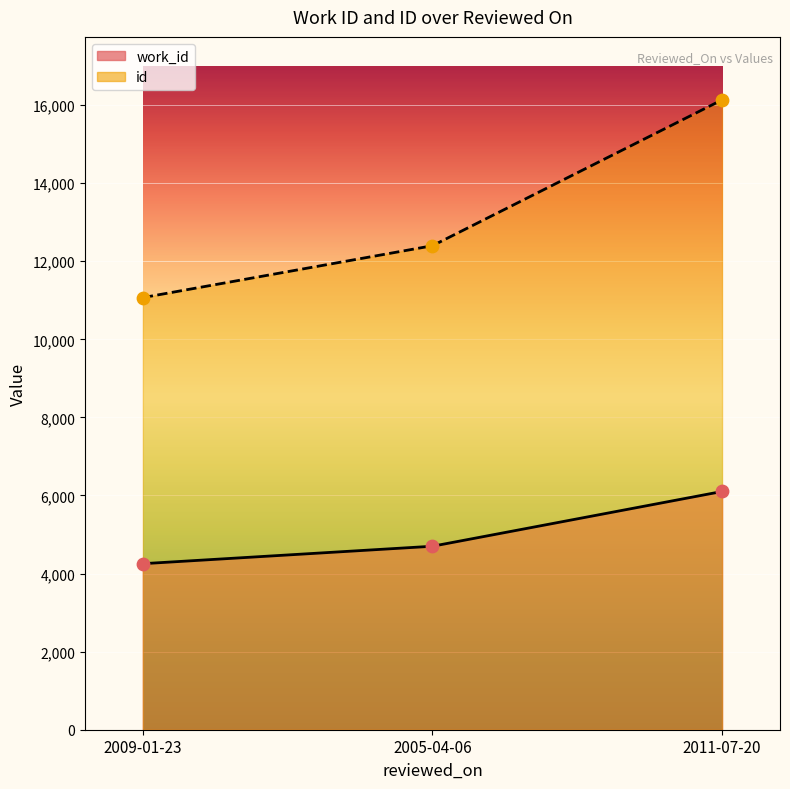

At how many categories does at least one series exceed 7981?

3